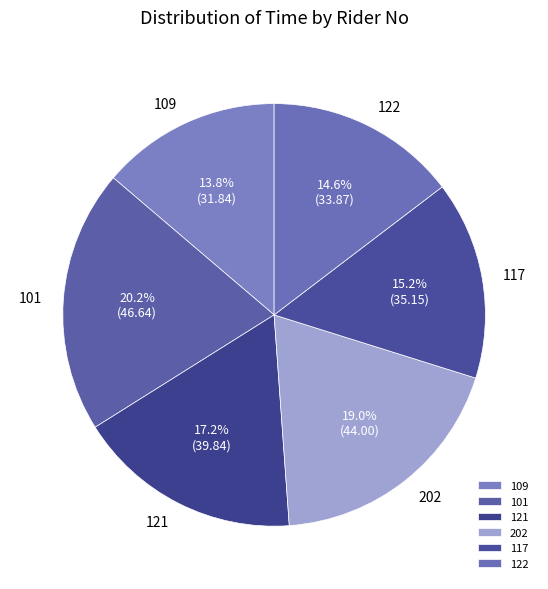

To the nearest percent, what is the difference between the largest and smallest slice percentages?

6%